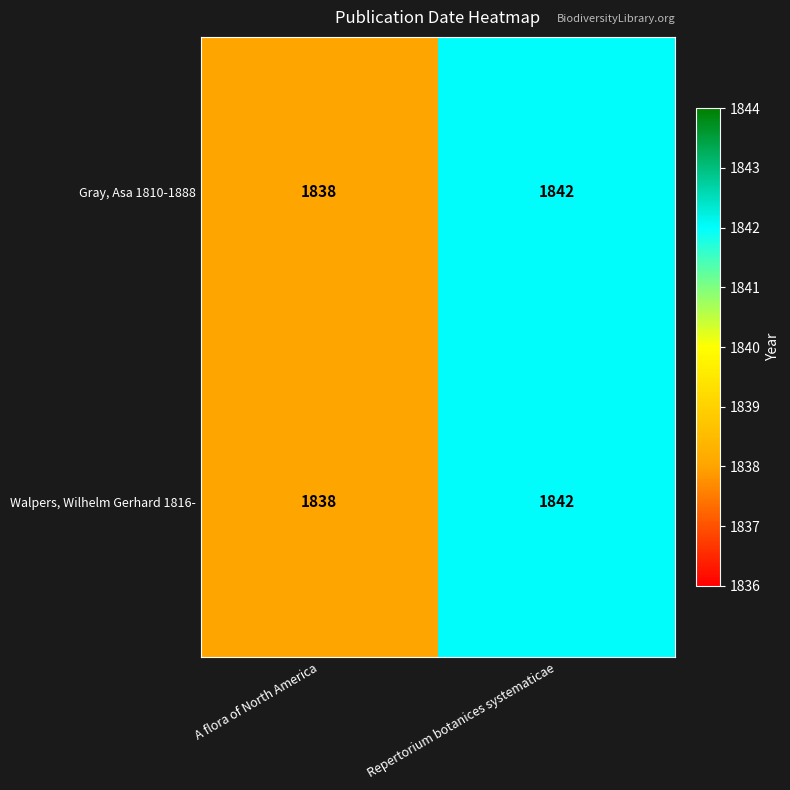

What is the sum of all Gray, Asa 1810-1888 values?

3680